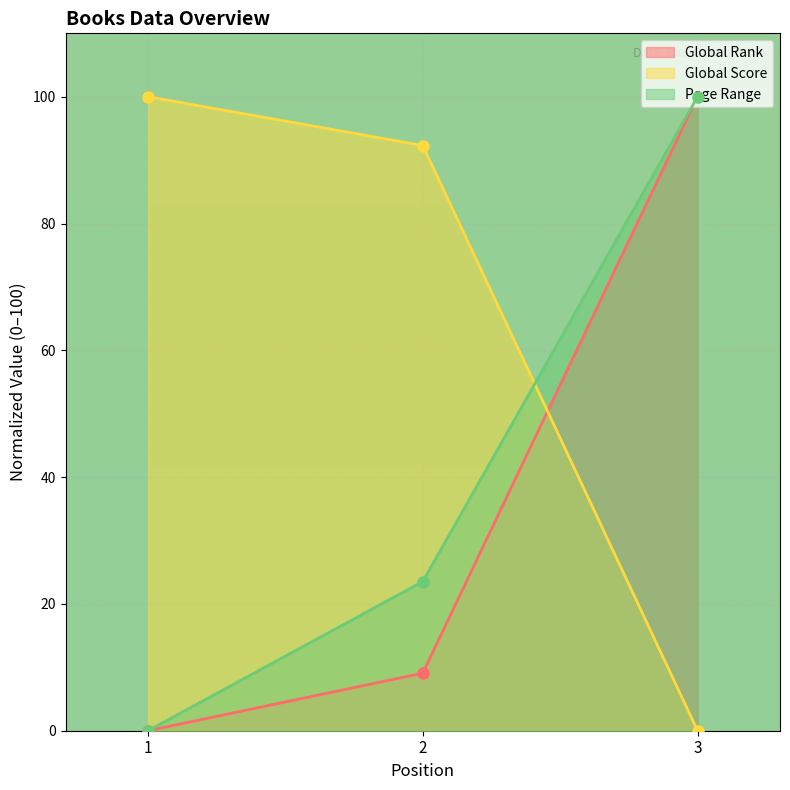

List the labels in order of Global Rank value, smallest first.

1, 2, 3